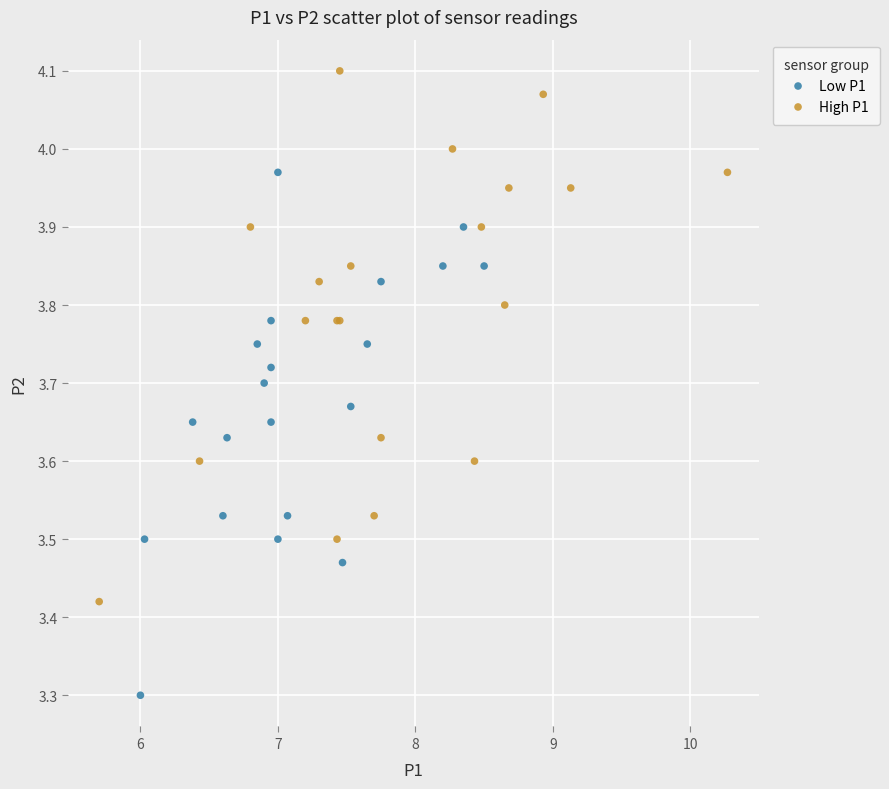

Which series reaches the minimum Y coordinate?

Low P1